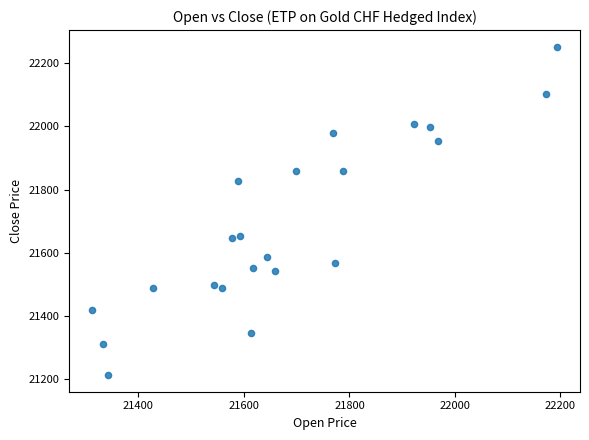

What is the range of Y values (max minus min)?

1040